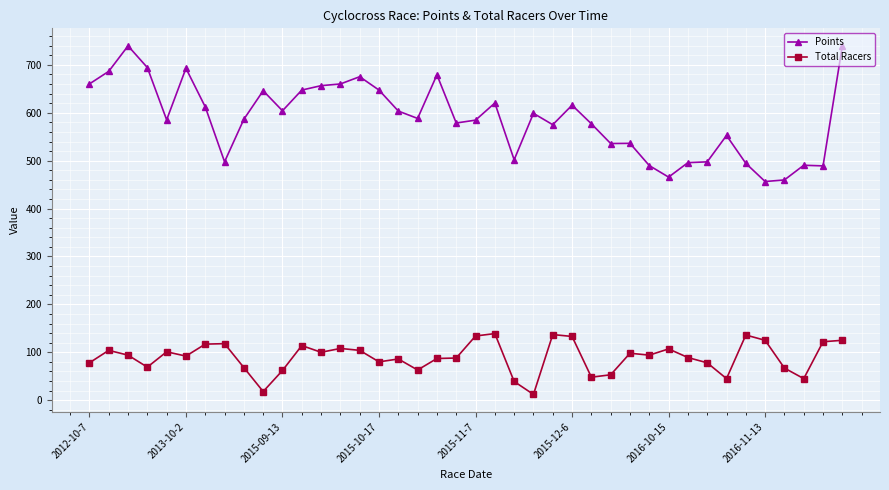

Which series has the largest total across all categories?

Points